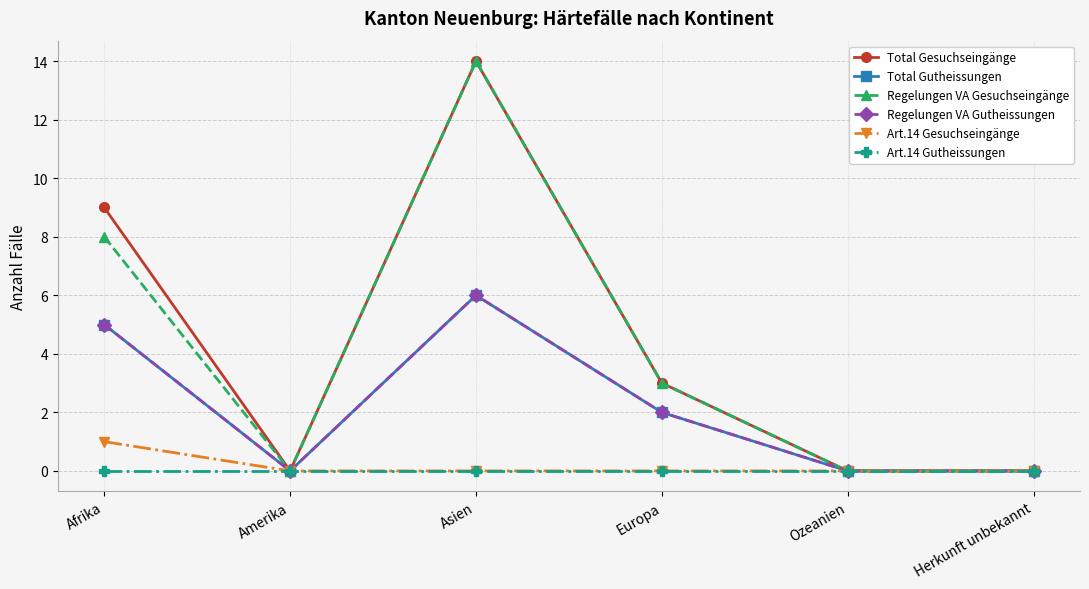

True or false: Art.14 Gutheissungen and Total Gutheissungen cross at least once.

False